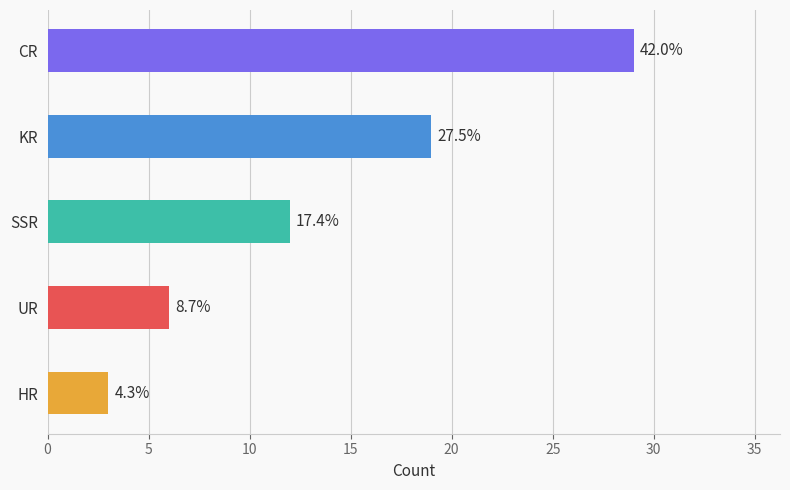

How many bars are there in total?

5